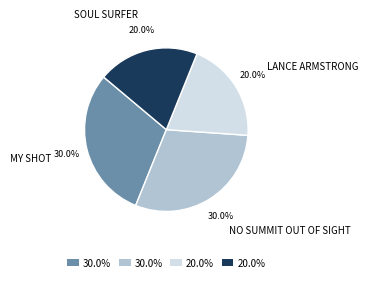

Is there a majority slice in this chart?

No